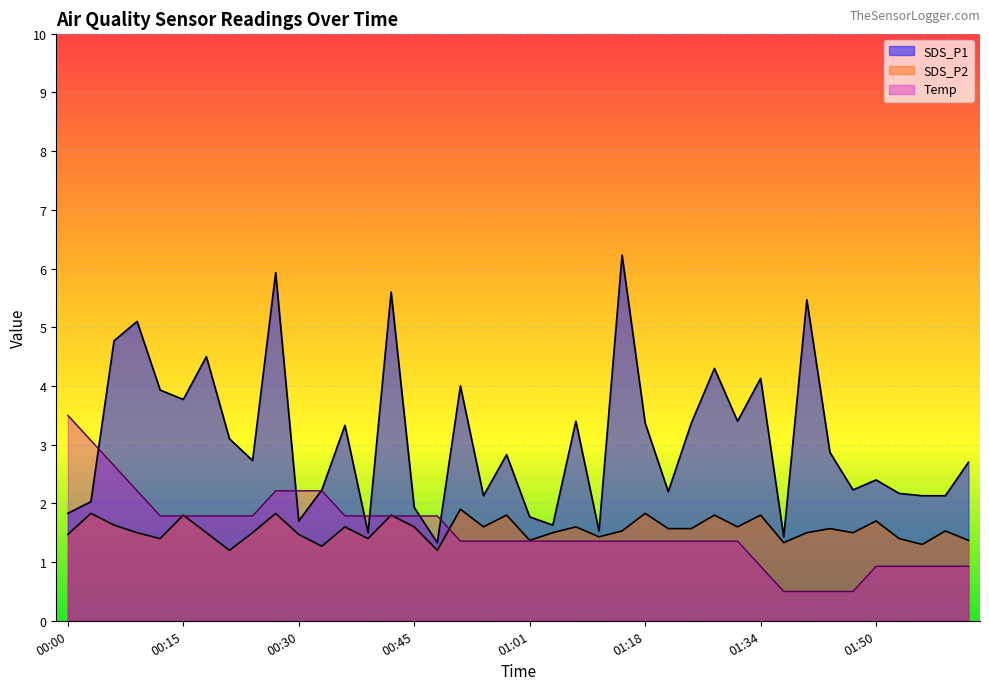

At which category does the chart reach its peak across all series?

01:15